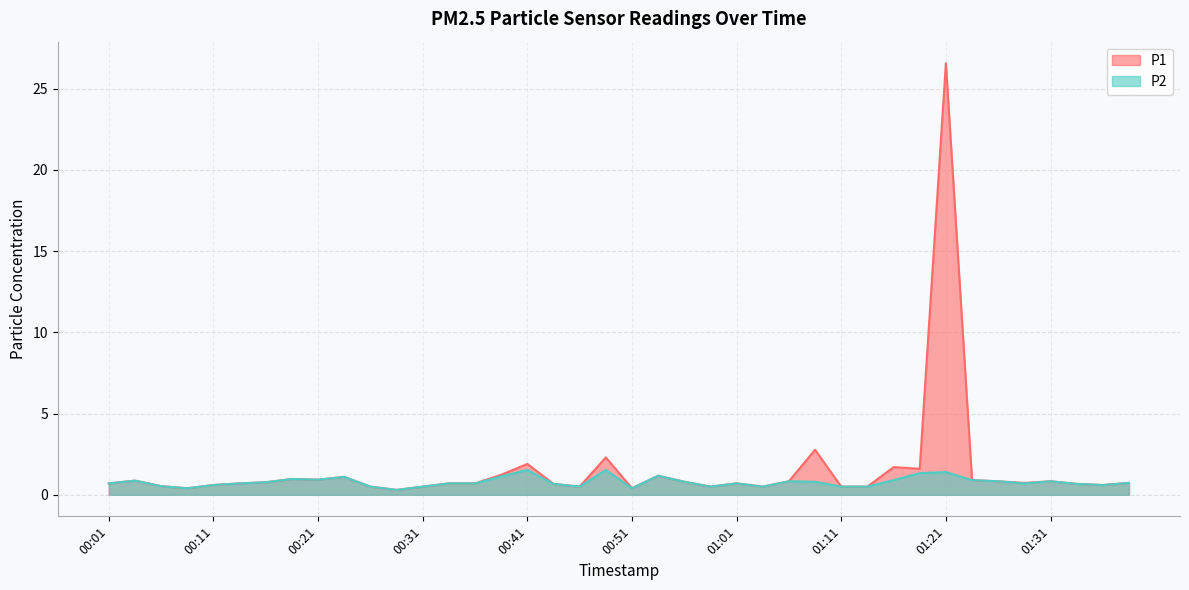

Read the P1 value at 00:36.

0.7